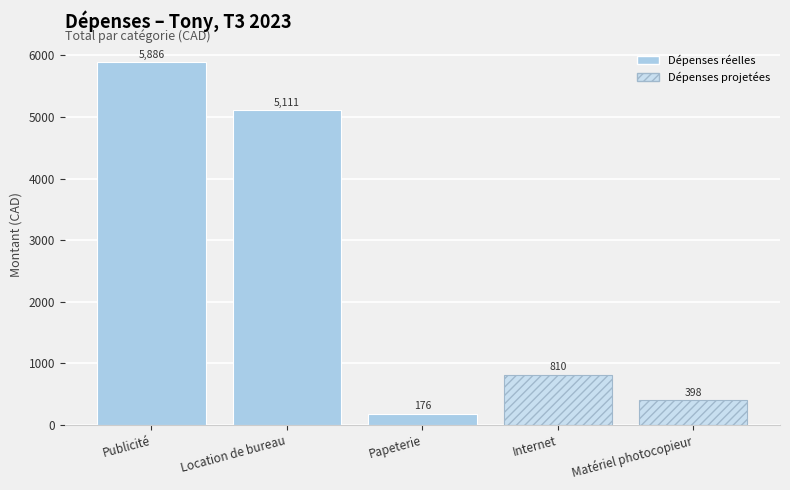

How many data points are less than 809?

2